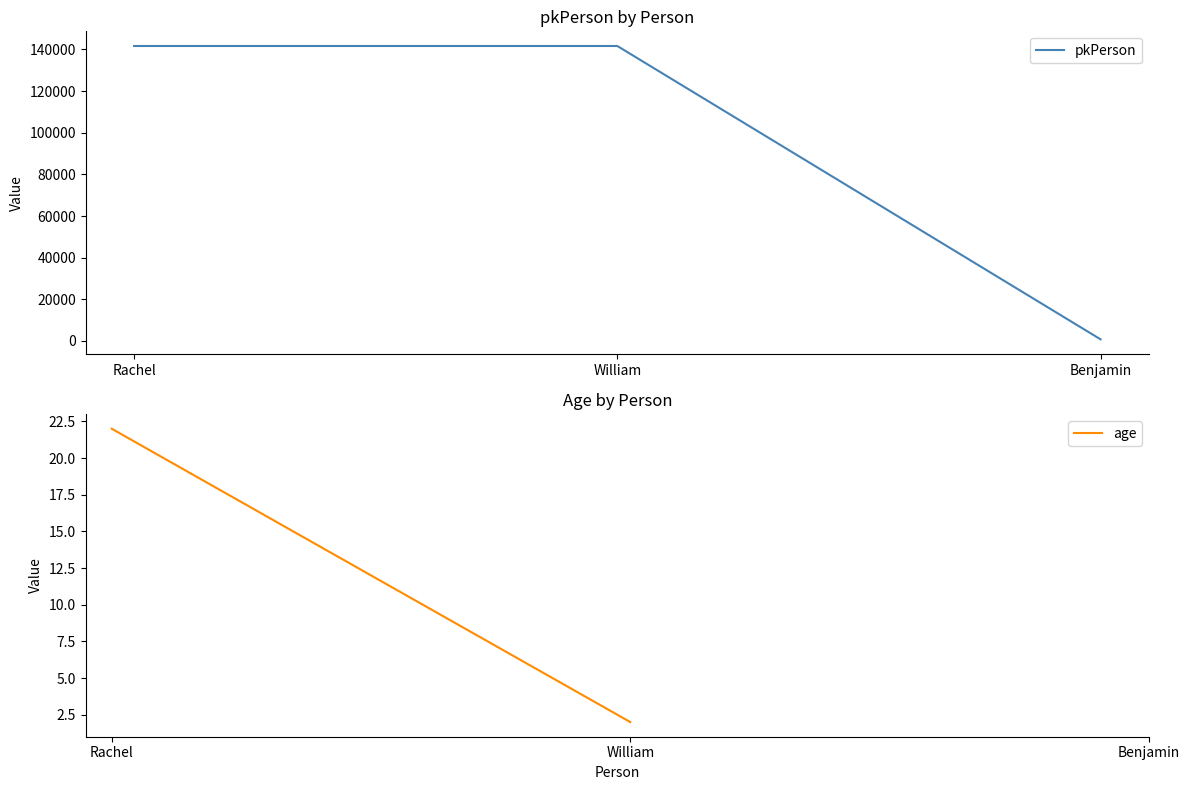

Does the chart display data point markers on the line(s)?

No